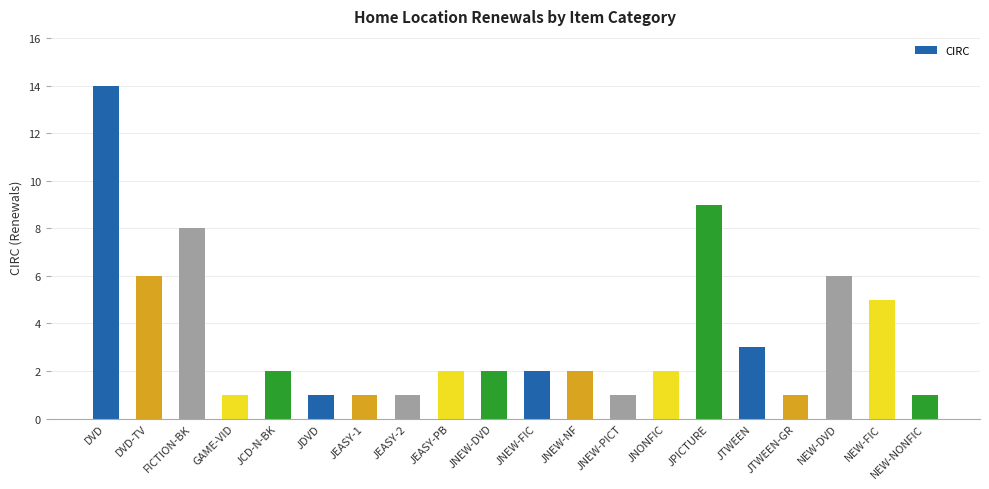

How many bars are there in total?

20